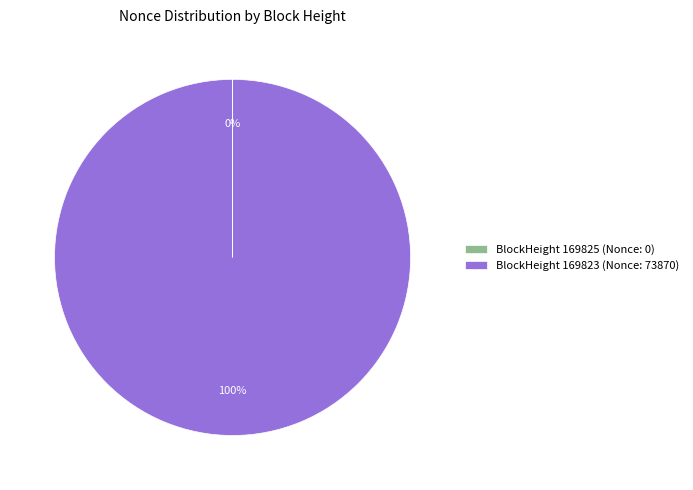

To the nearest percent, what is the average slice percentage?

50%